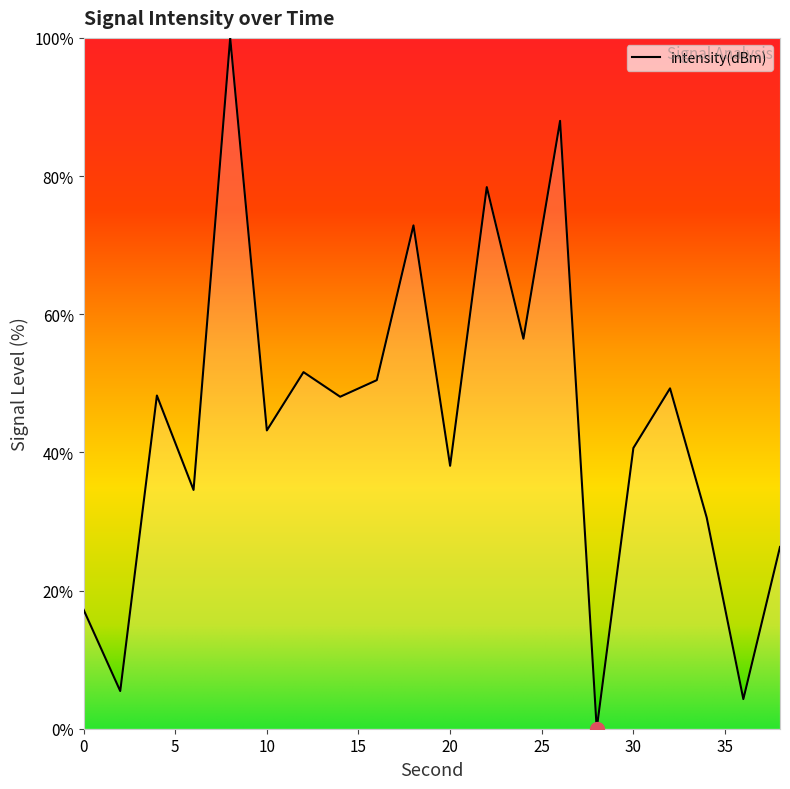

What is the difference between the maximum and minimum values?

100.0